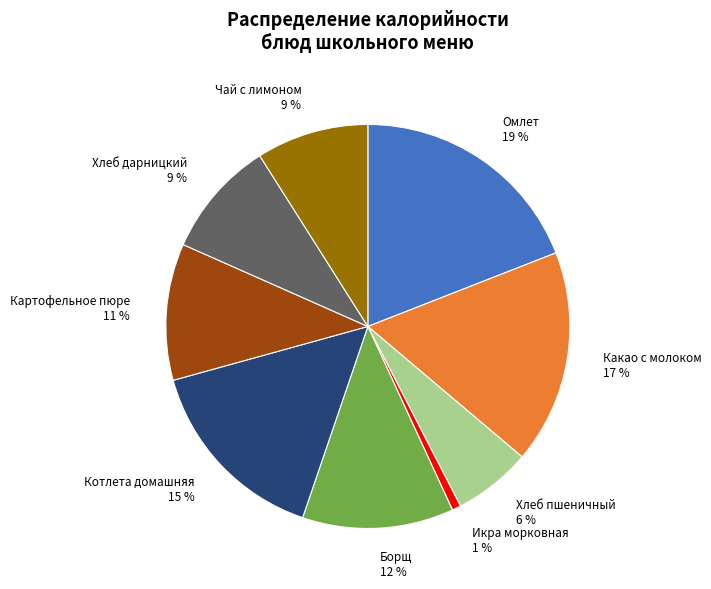

Which category has the smallest portion of the pie?

Икра морковная